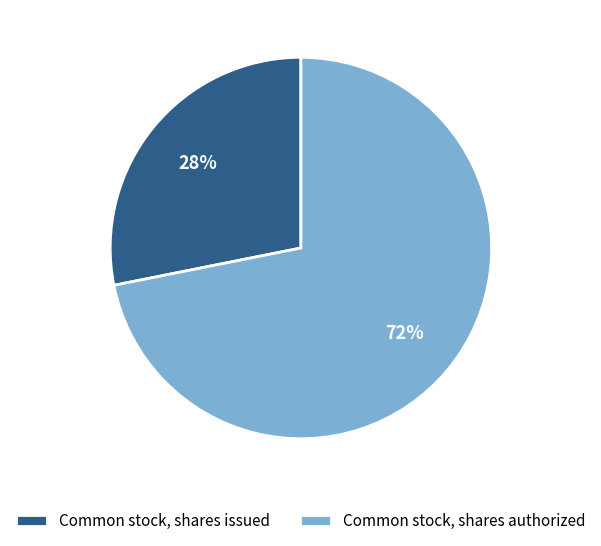

True or false: Common stock, shares issued accounts for 19% of the total.

False